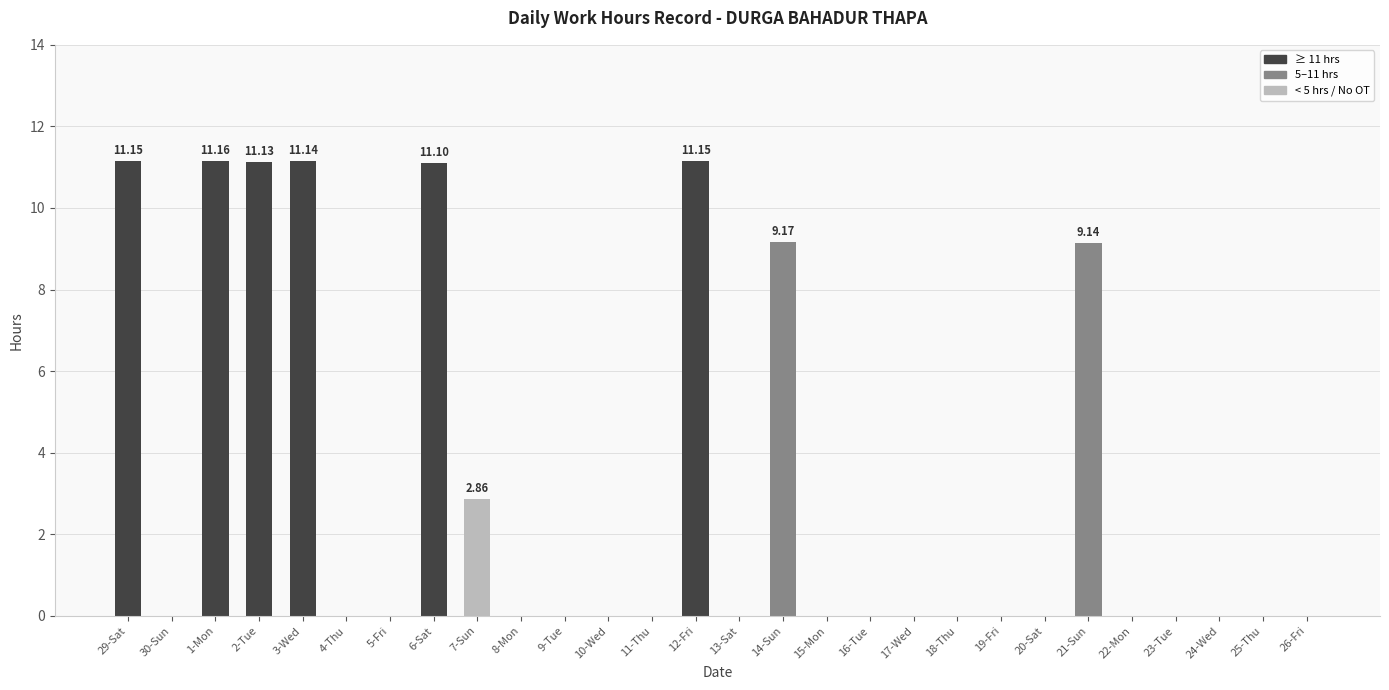

How many series are shown in this chart?

1